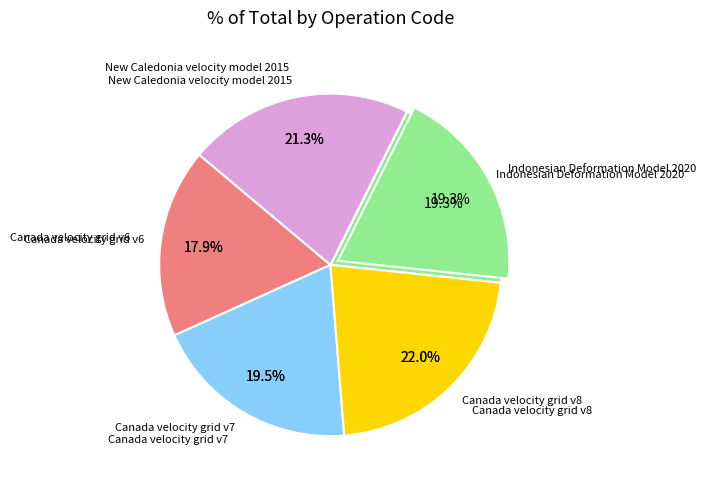

What is the largest slice in the pie chart?

Canada velocity grid v8